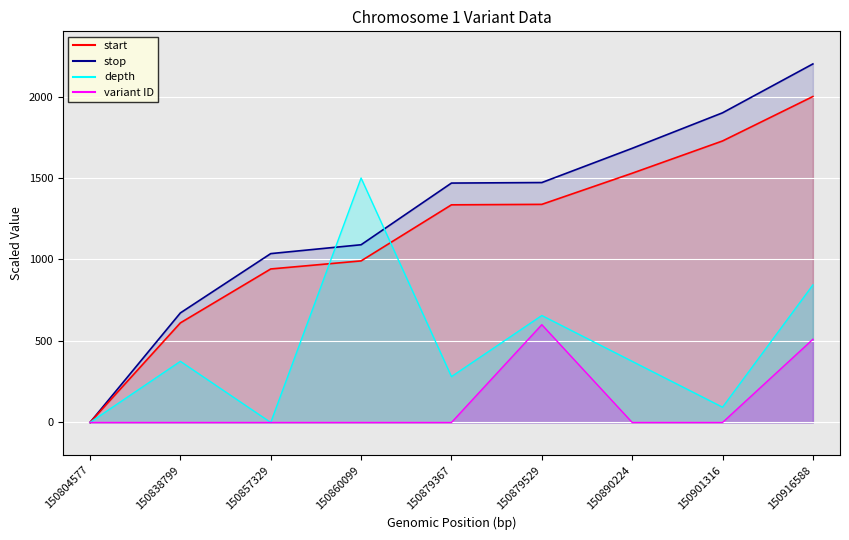

What is the value of the stop point at the 9th from the left?

2000.0